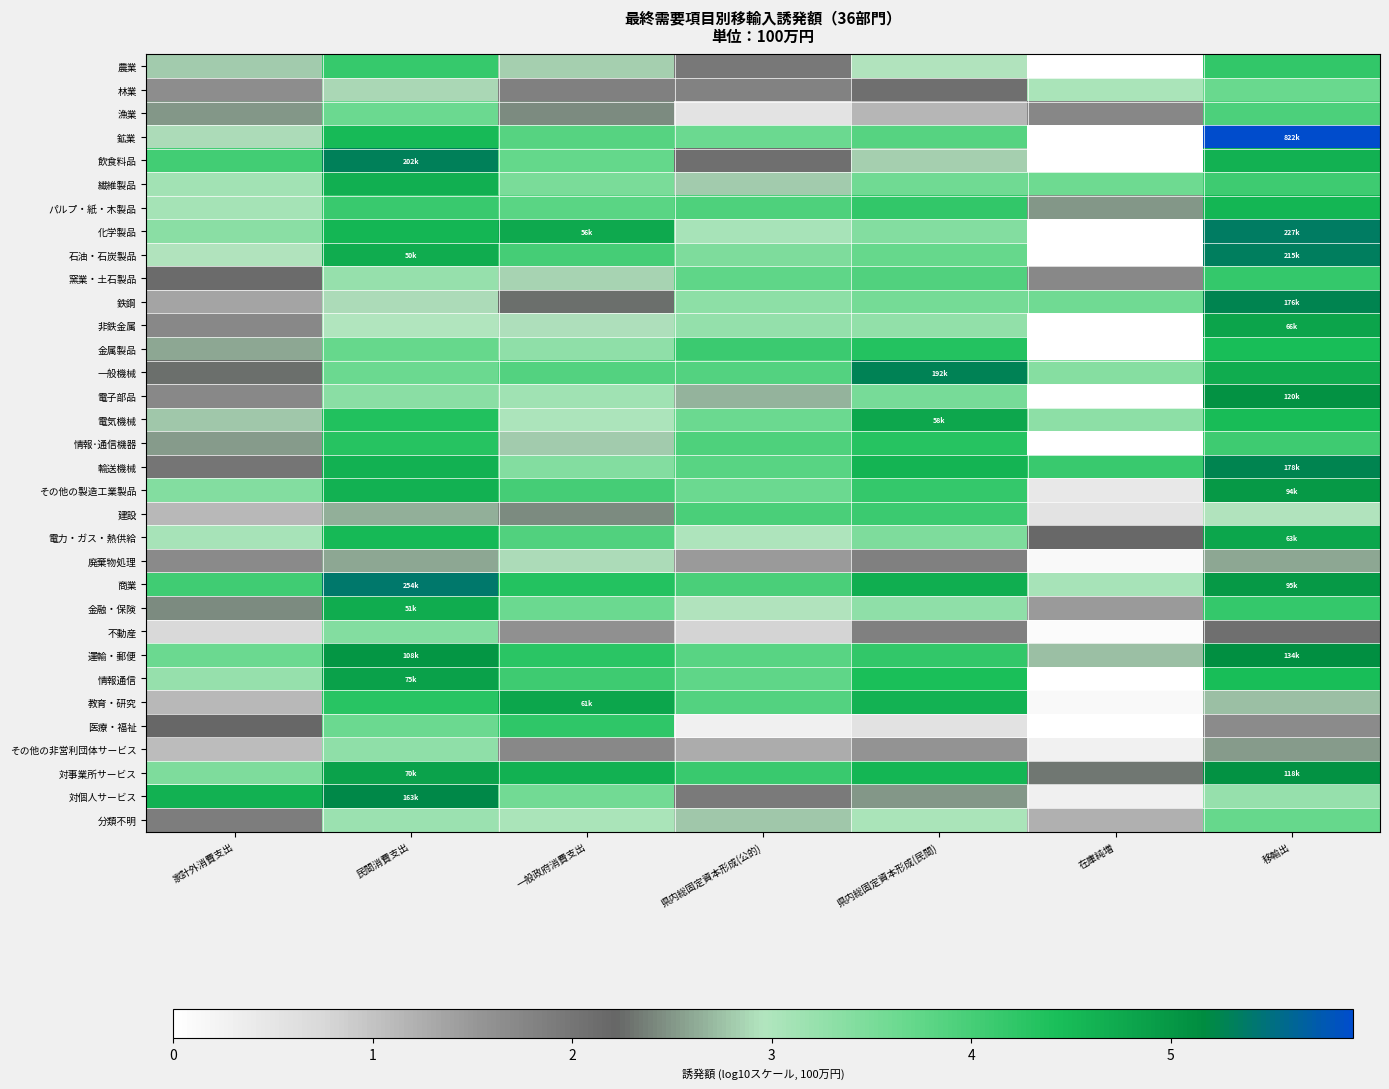

Which label corresponds to the smallest value in the chart?

在庫純増